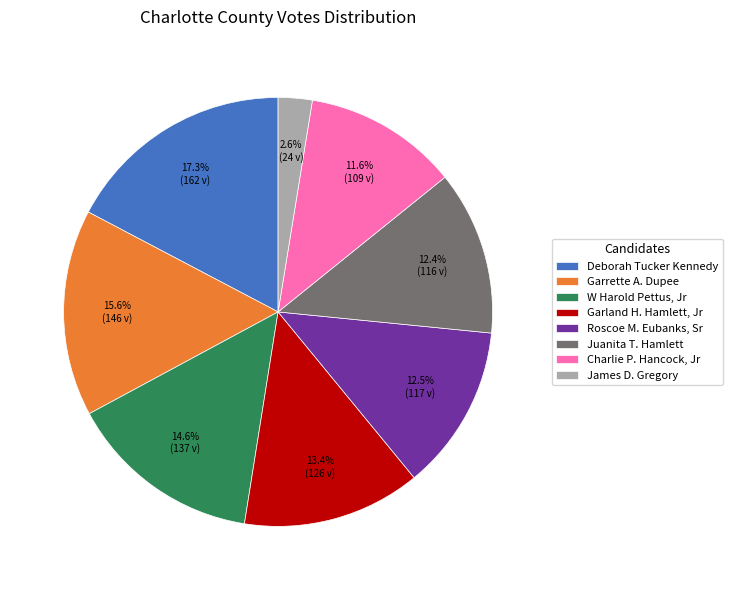

Does James D. Gregory account for over 50% of the chart?

No